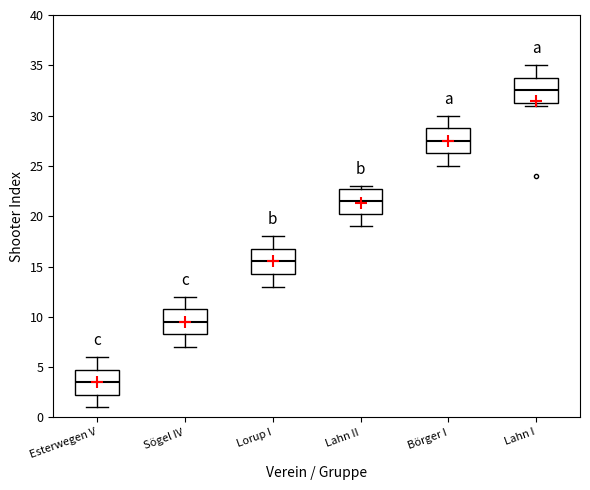

Which box has the lowest median line?

Esterwegen V